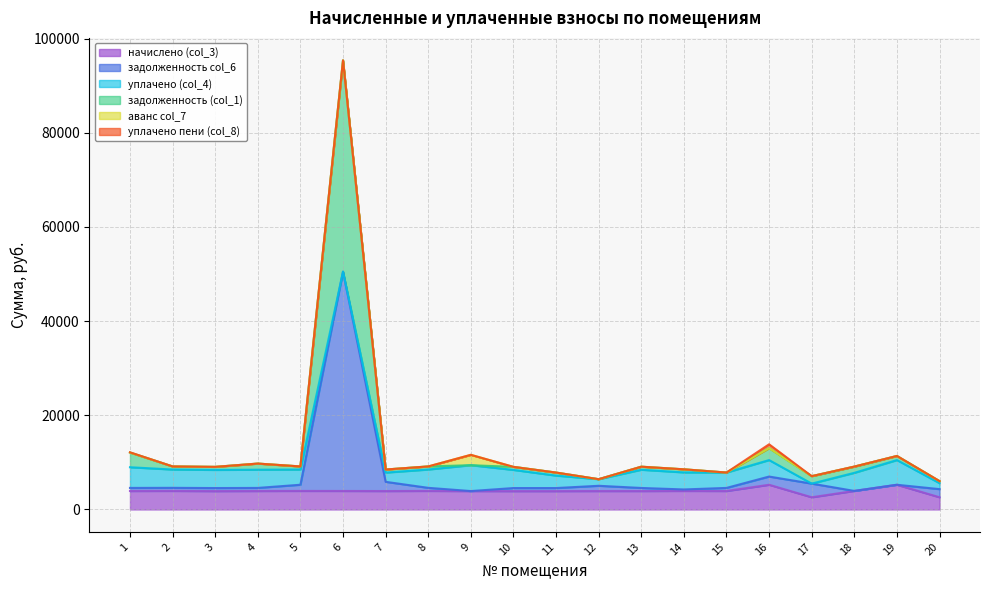

The задолженность (col_1) series shows 12090.2 at 1. True or false?

True